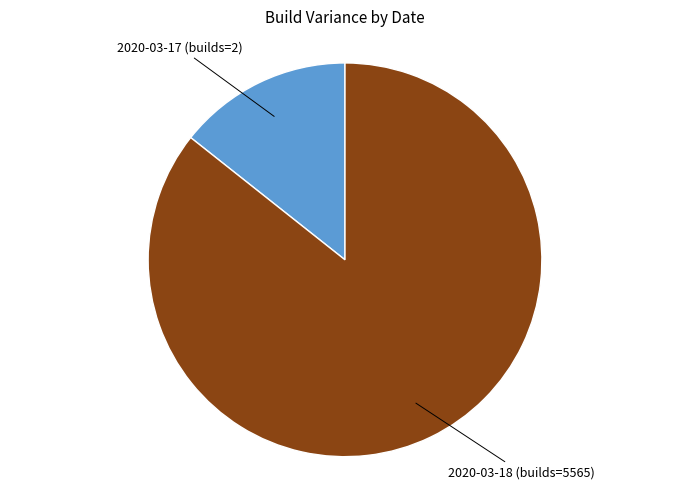

Is there any slice that represents more than half of the pie?

Yes